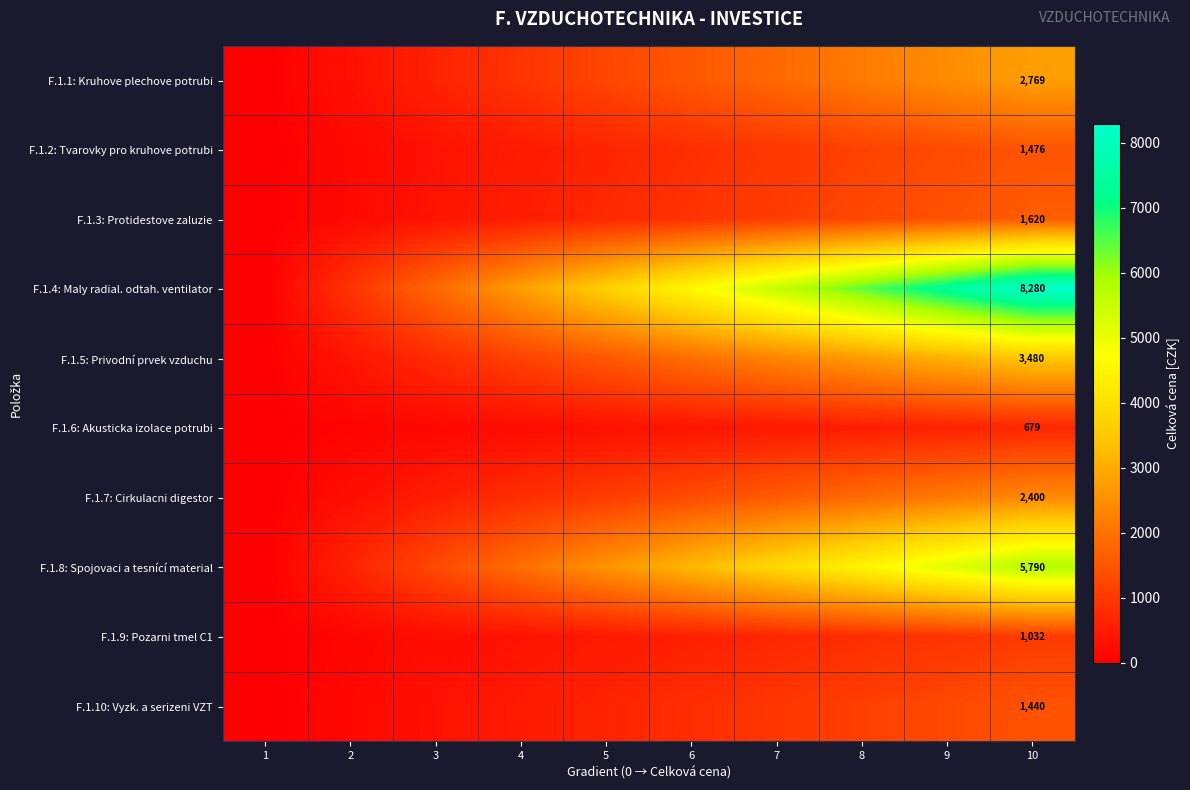

What is the maximum value for F.1.6: Akusticka izolace potrubi?

679.2